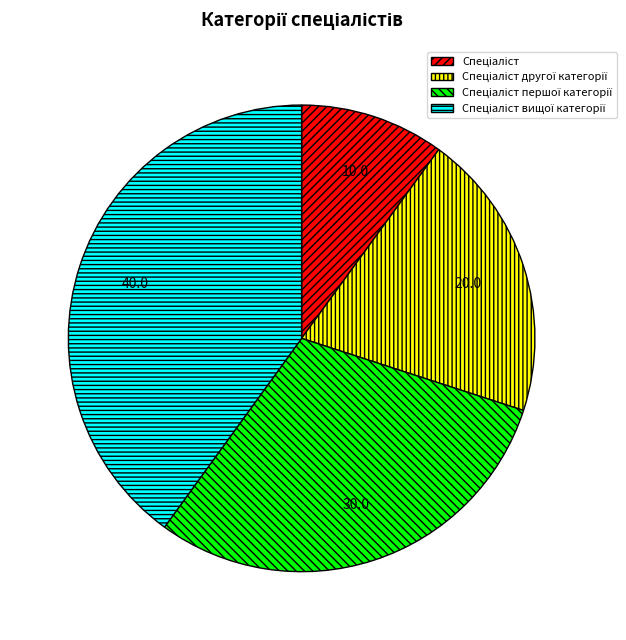

Is there any slice that represents more than half of the pie?

No